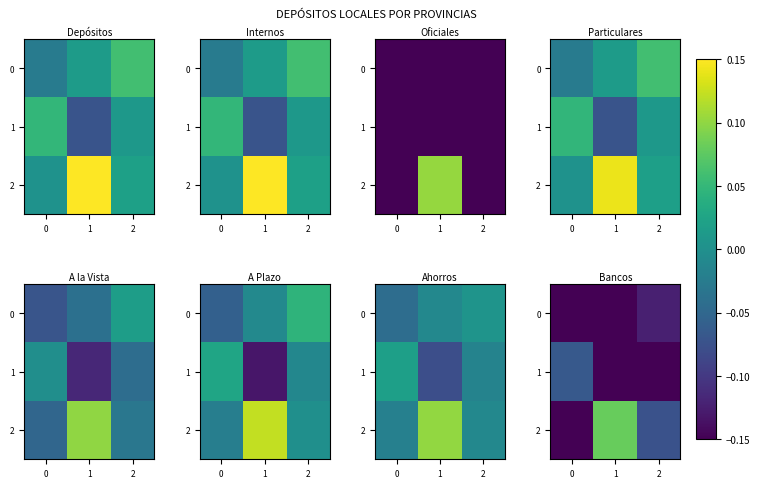

What is the difference between the highest and lowest values at 1?

0.2